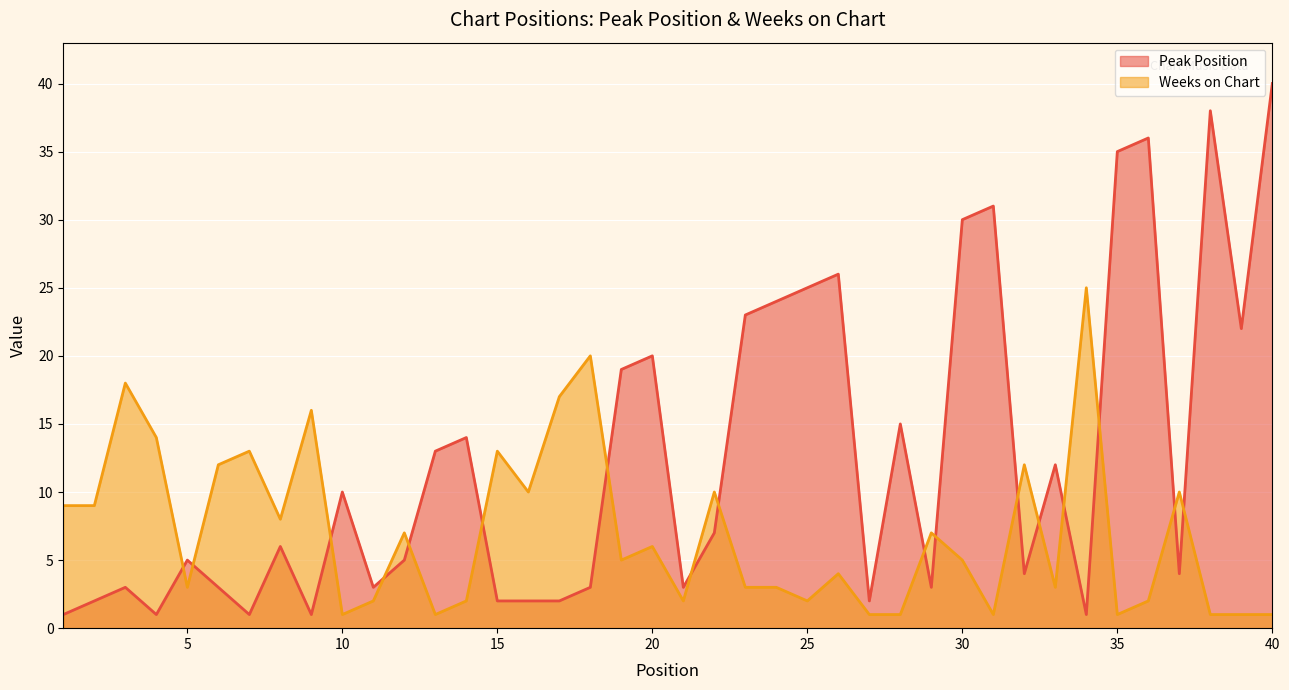

What is the maximum value for Weeks on Chart?

25